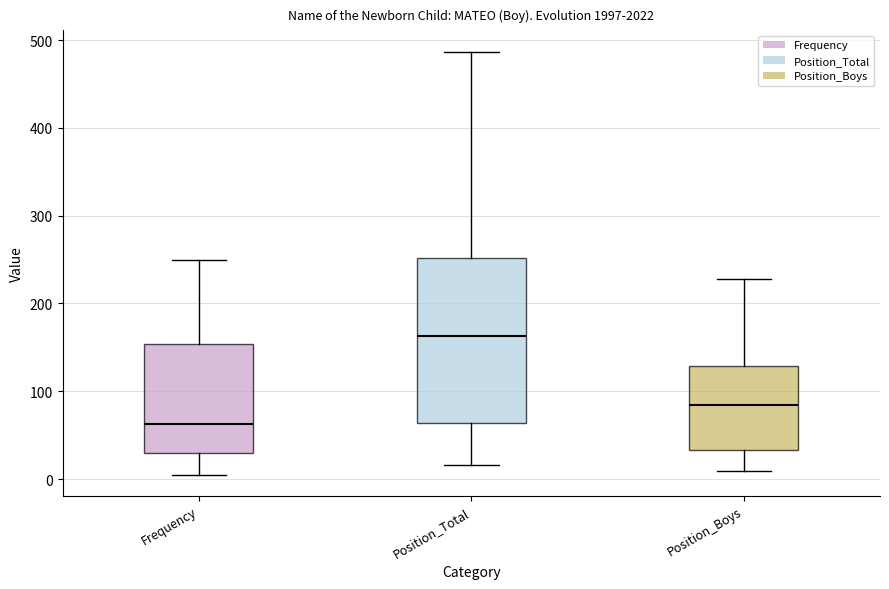

Which box's median line is the highest?

Position_Total